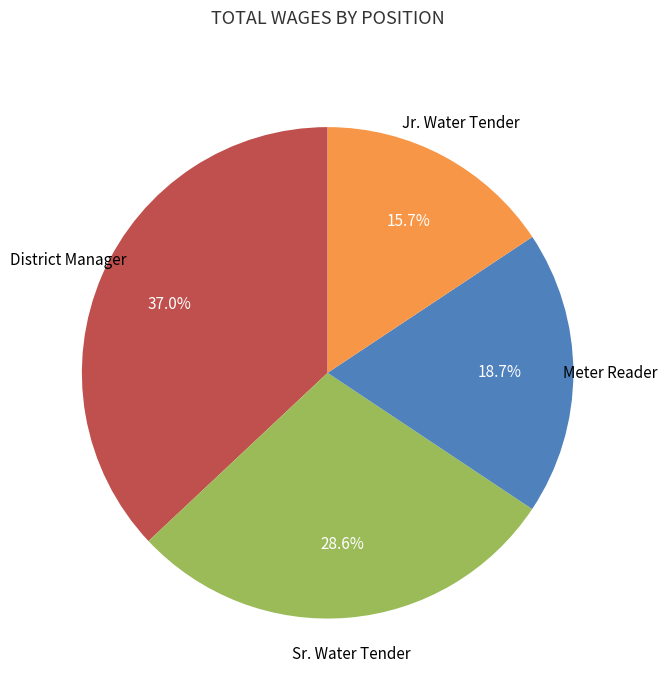

To the nearest percent, what percentage of the pie is Sr. Water Tender?

29%